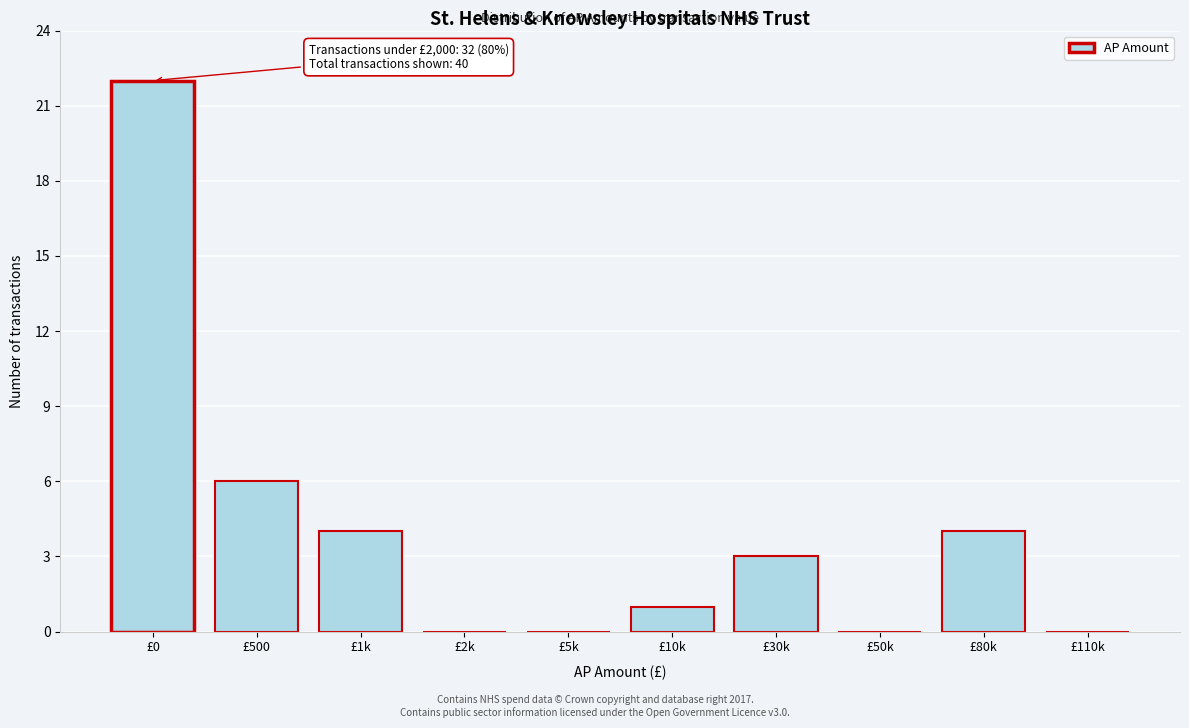

Reading right to left, transcribe all the data shown in this chart.

£110k=0	£80k=4	£50k=0	£30k=3	£10k=1	£5k=0	£2k=0	£1k=4	£500=6	£0=22